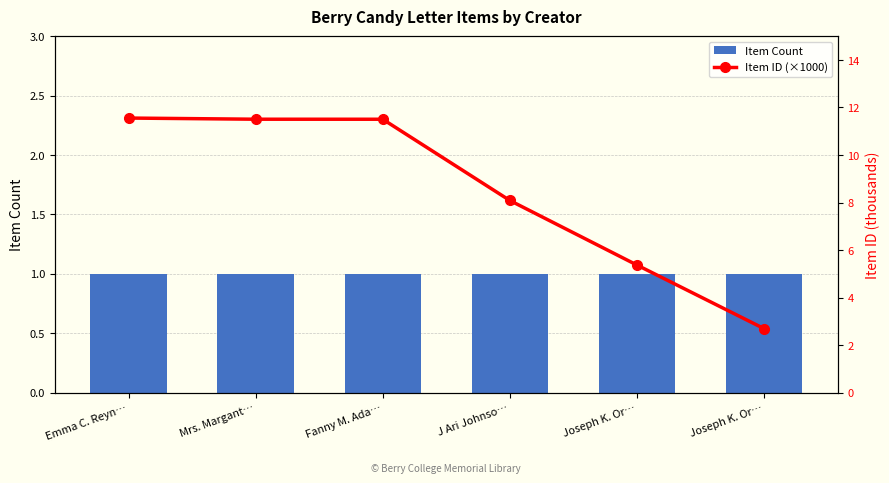

Where is Item ID (×1000) nearest to the value 7?

J Ari Johnso…